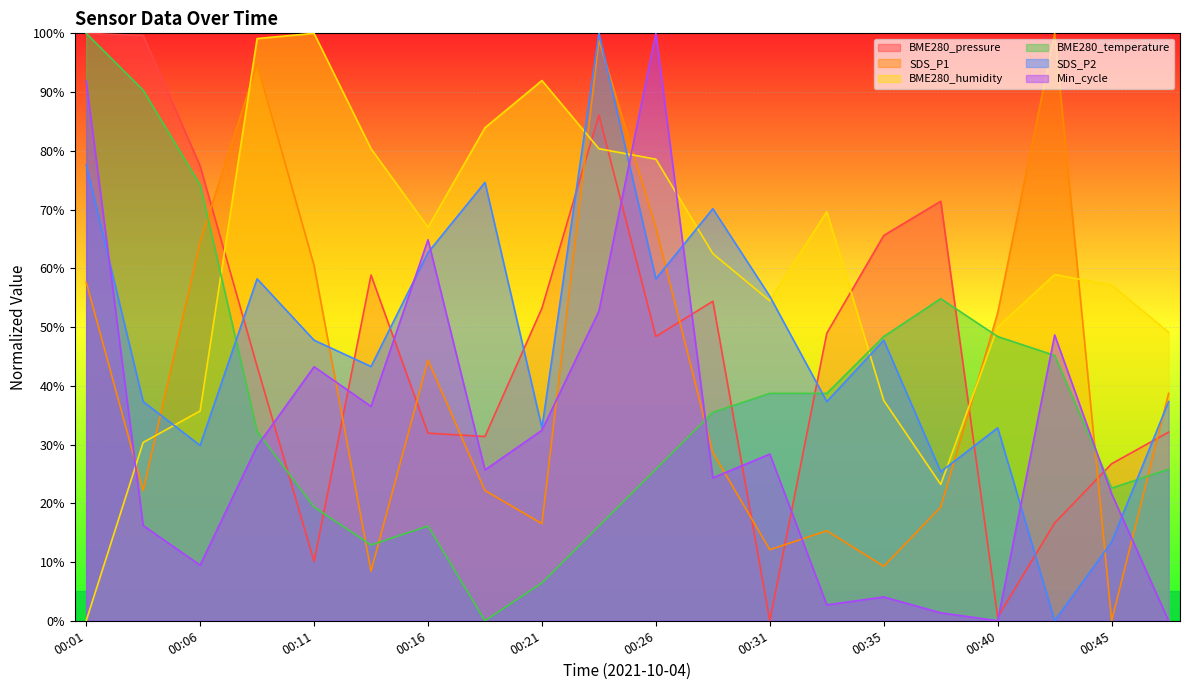

Reading right to left, what are all the values shown in this chart?

BME280_pressure: 32.1	26.7	16.6	0.6	71.4	65.6	48.9	0.0	54.4	48.4	86.1	53.2	31.4	31.9	58.8	10.1	43.3	77.4	99.6	100.0
SDS_P1: 38.7	0.0	100.0	52.4	19.4	9.3	15.3	12.1	28.6	66.9	98.8	16.5	22.2	44.4	8.5	60.5	94.8	64.5	22.2	57.7
BME280_humidity: 49.1	57.1	58.9	50.0	23.2	37.5	69.6	54.5	62.5	78.6	80.4	92.0	83.9	67.0	80.4	100.0	99.1	35.7	30.4	0.0
BME280_temperature: 25.8	22.6	45.2	48.4	54.8	48.4	38.7	38.7	35.5	25.8	16.1	6.5	0.0	16.1	12.9	19.4	32.3	74.2	90.3	100.0
SDS_P2: 37.3	13.4	0.0	32.8	25.4	47.8	37.3	55.2	70.1	58.2	100.0	32.8	74.6	62.7	43.3	47.8	58.2	29.9	37.3	77.6
Min_cycle: 0.0	21.6	48.6	0.0	1.4	4.1	2.7	28.4	24.3	100.0	52.7	32.4	25.7	64.9	36.5	43.2	29.7	9.5	16.2	91.9